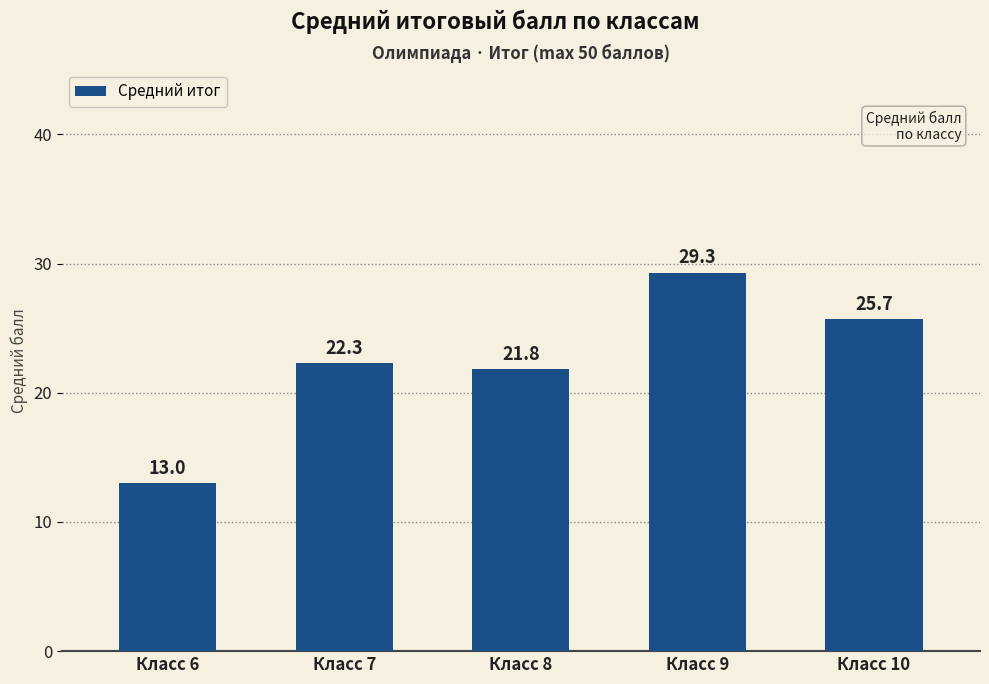

The chart shows a value of 13.0 at Класс 6. True or false?

True